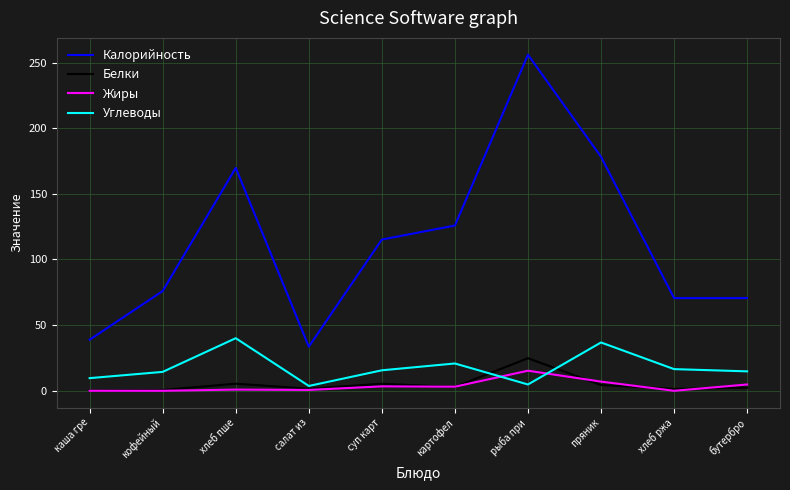

Rank the series at рыба при from lowest to highest value.

Углеводы, Жиры, Белки, Калорийность